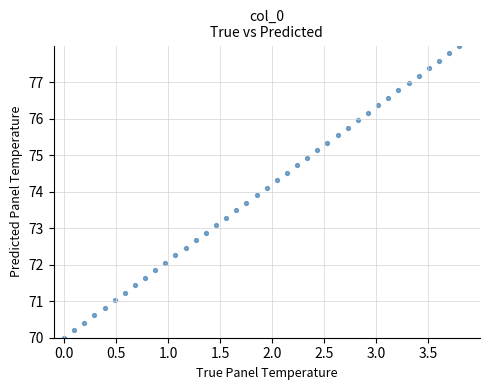

What is the range of Y values (max minus min)?

8.0